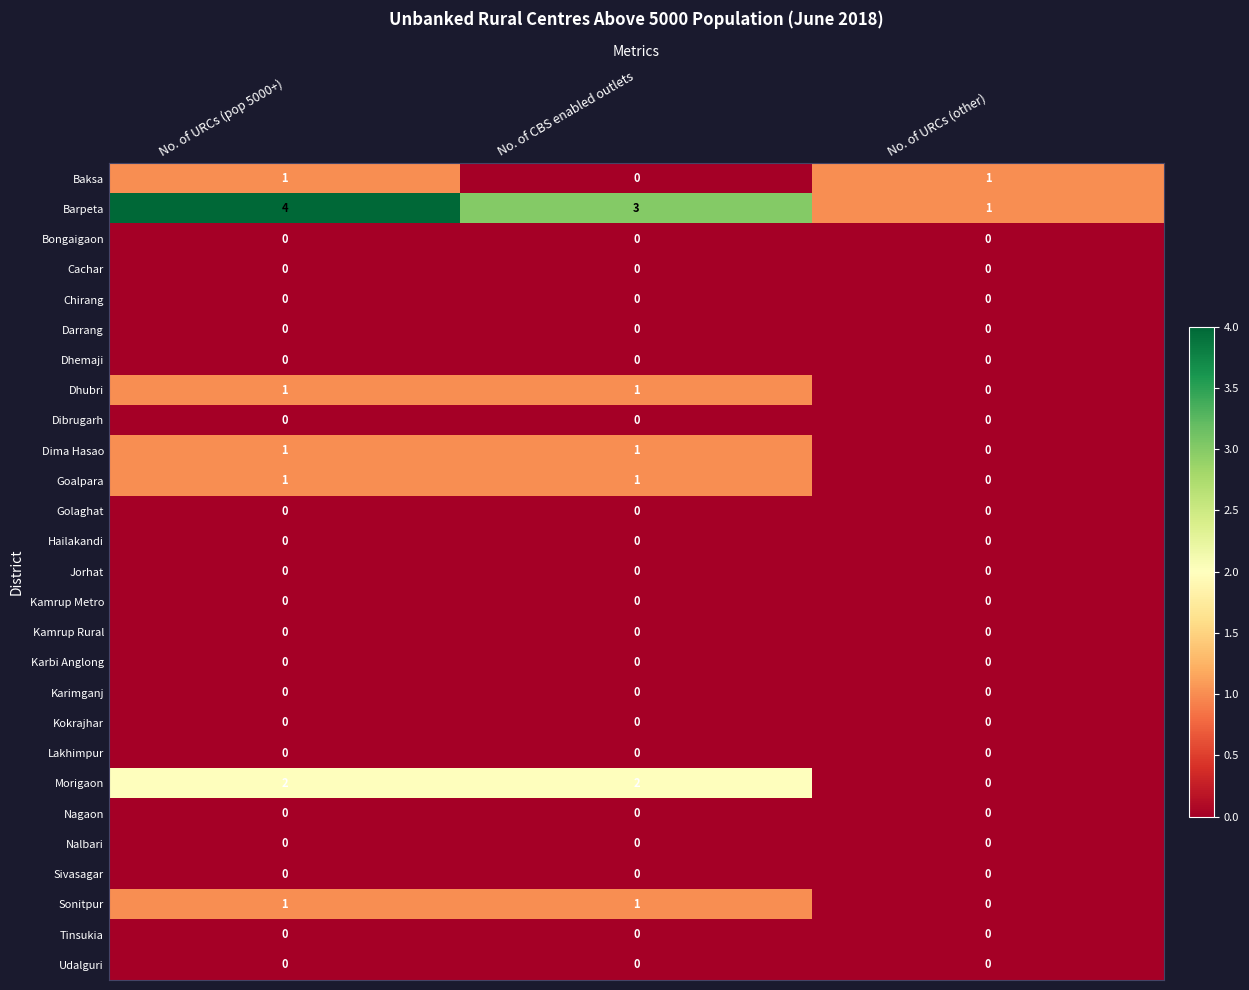

What is the spread (max minus min) of values at No. of CBS enabled outlets?

3